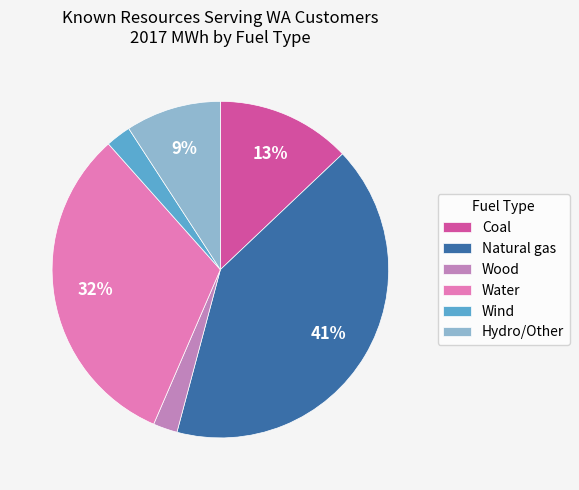

Which has a higher value, Water or Coal?

Water